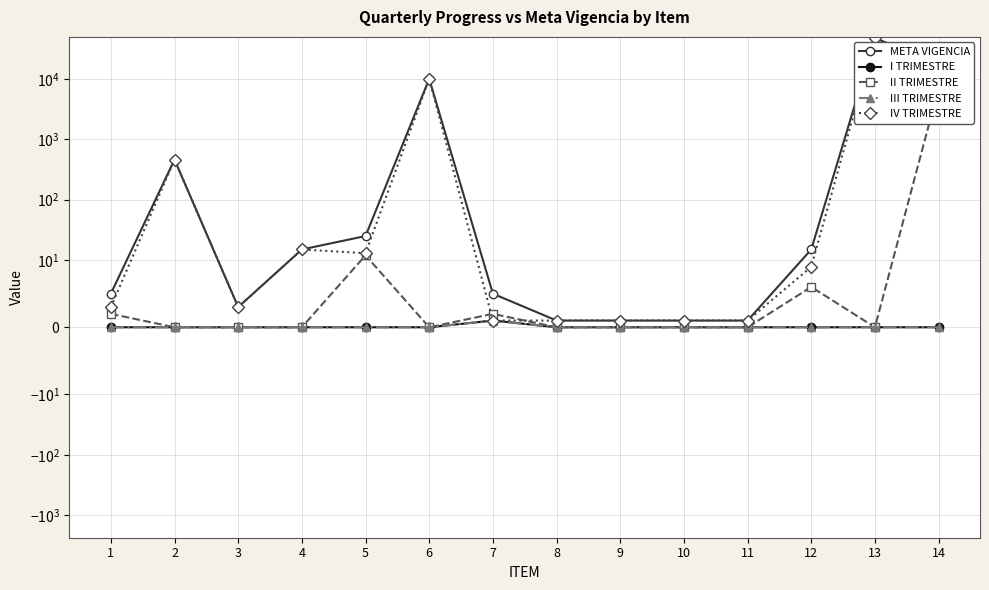

Where does the IV TRIMESTRE series first go above 9?

2